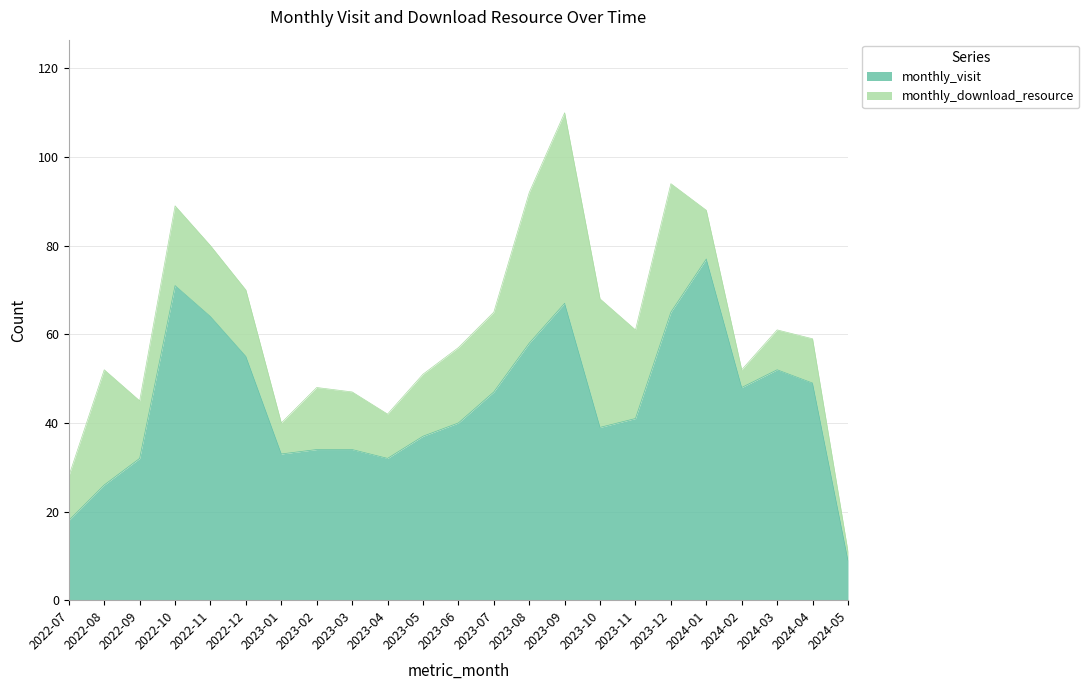

True or false: there are more than 0 points higher than both neighbors.

True